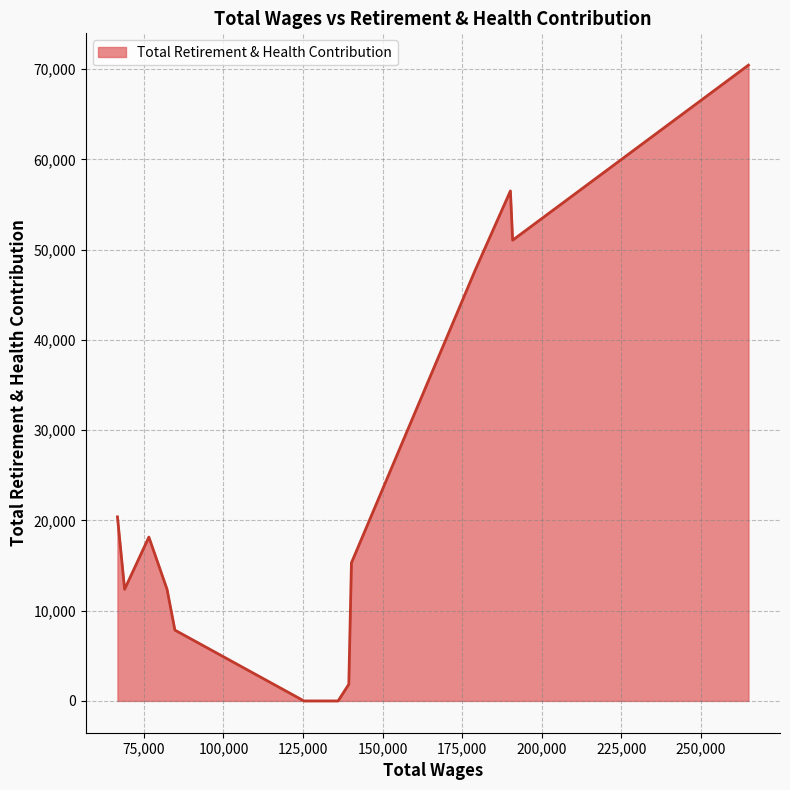

What is the sum of all values?

314032